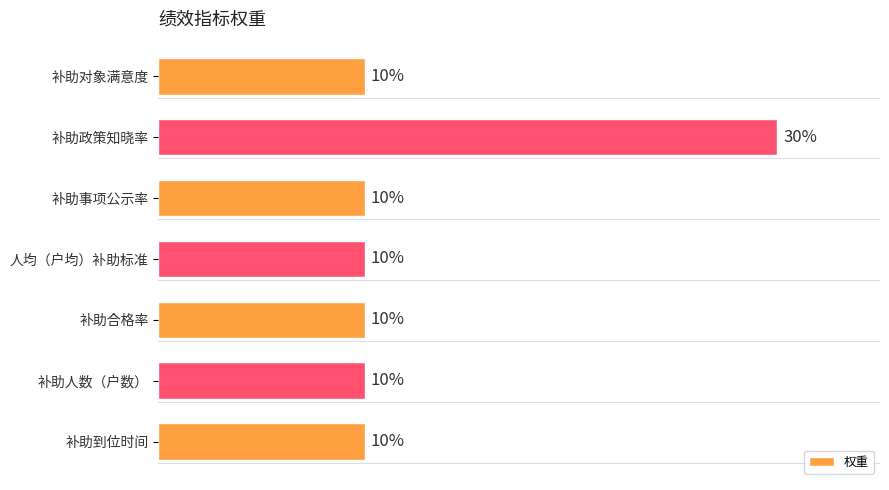

Which has a higher value, 补助政策知晓率 or 补助对象满意度?

补助政策知晓率